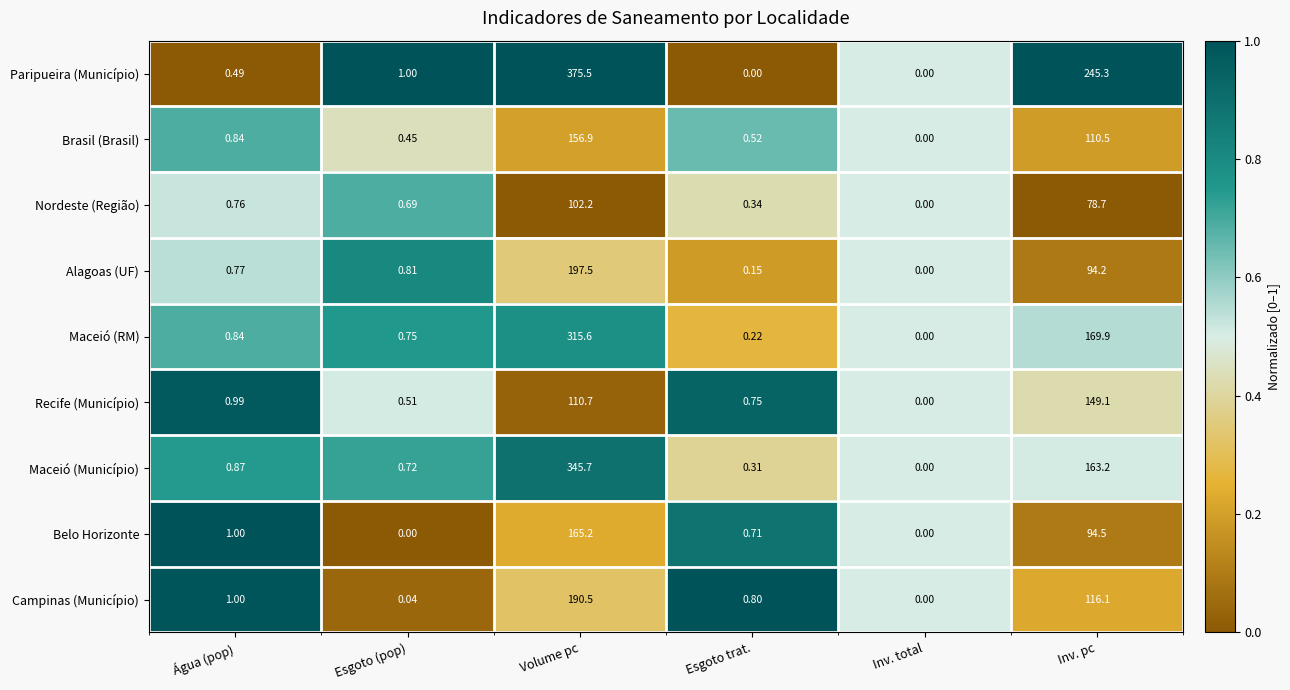

At which label is Brasil (Brasil) closest to 78?

Inv. pc